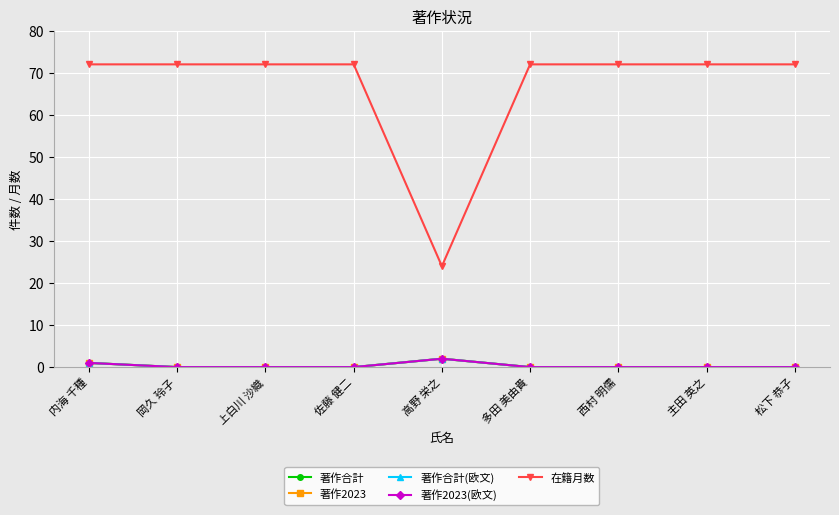

Is this an area chart (filled region under the line)?

No